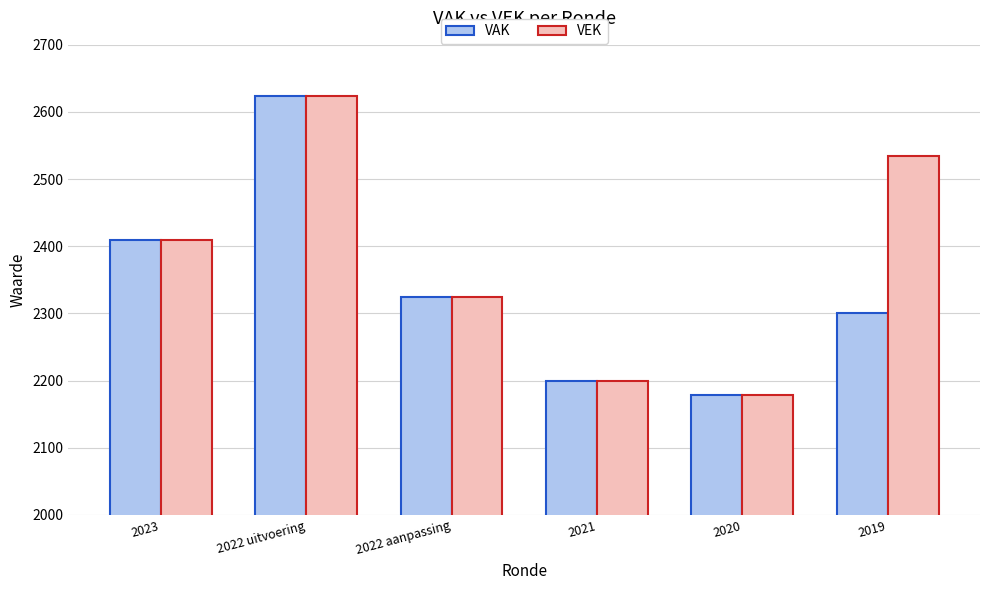

What is the difference between the highest and lowest values at 2019?

233